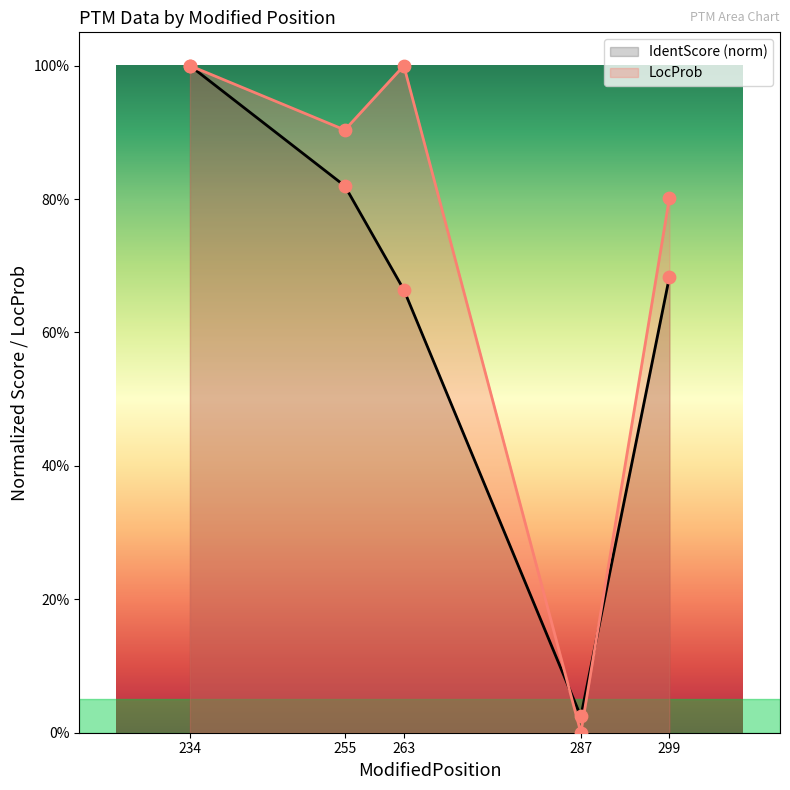

Which series has the widest spread of Y values?

LocProb